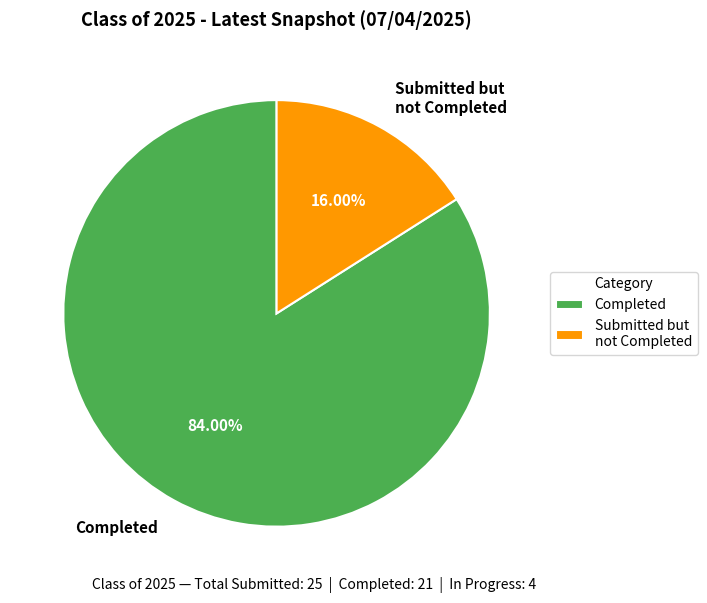

Between Completed and Submitted but not Completed, which is larger?

Completed